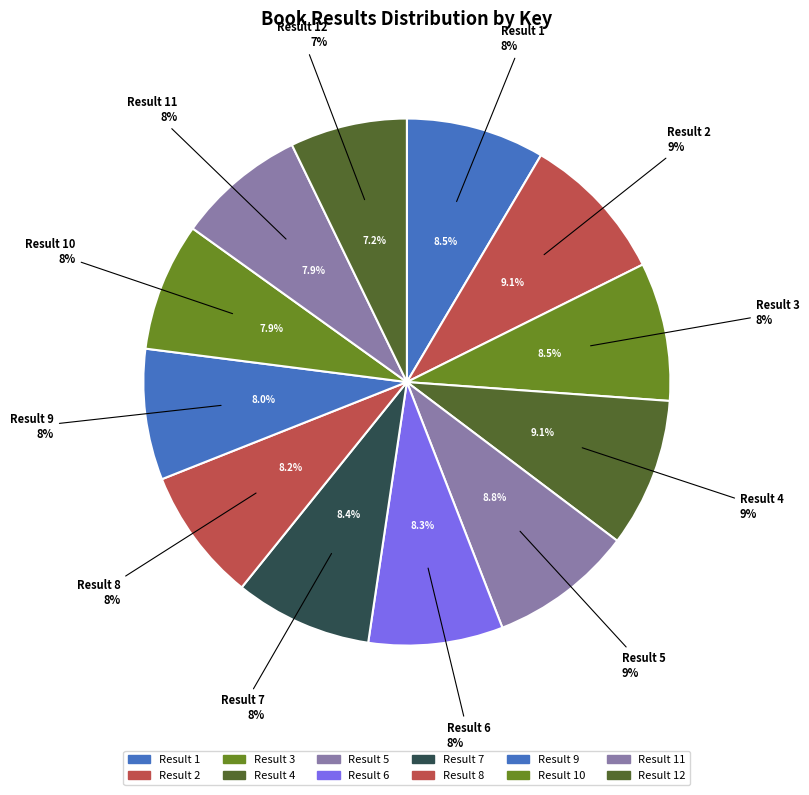

Is it true that 8 is 8% of the pie?

True